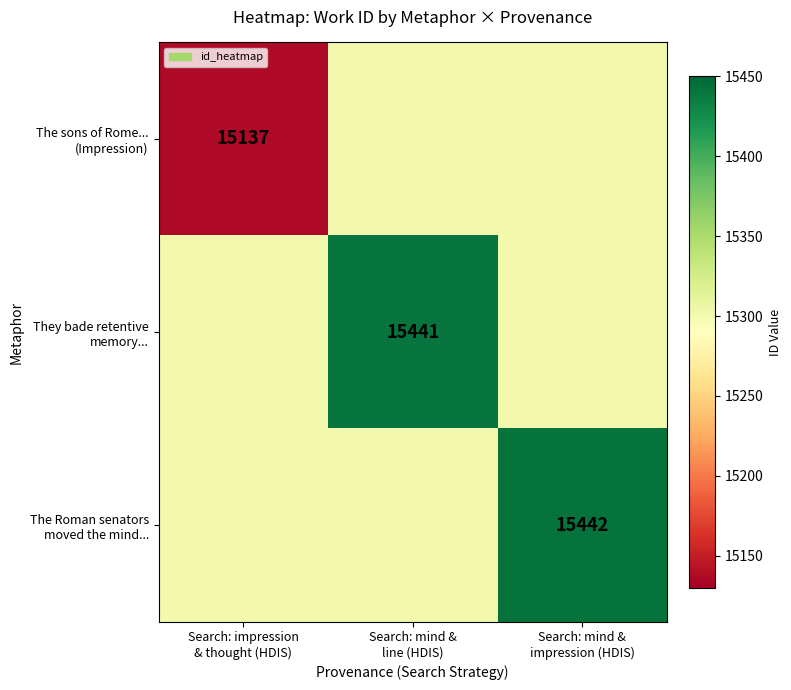

Which series has the largest total across all categories?

The Roman senators moved the mind...